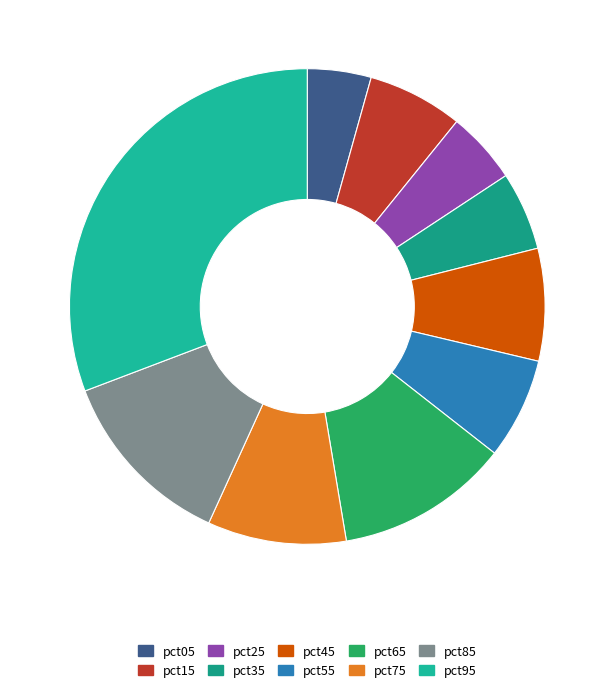

Is there any slice that represents more than half of the pie?

No